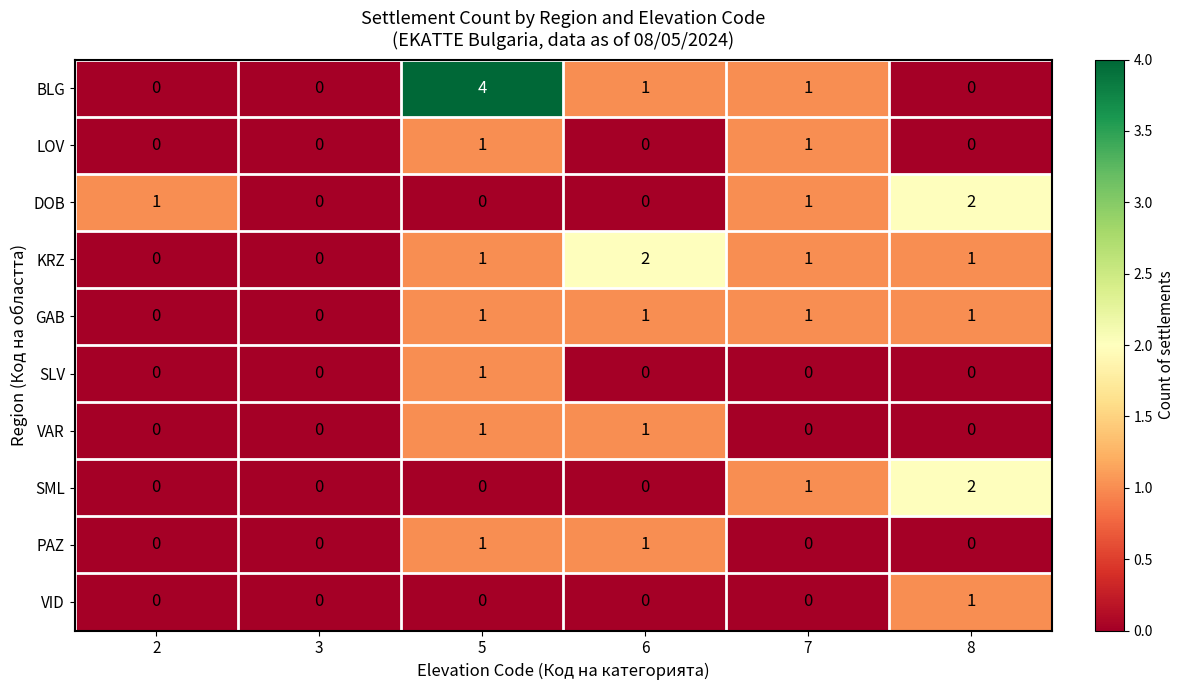

Which category has the highest value across all series?

5